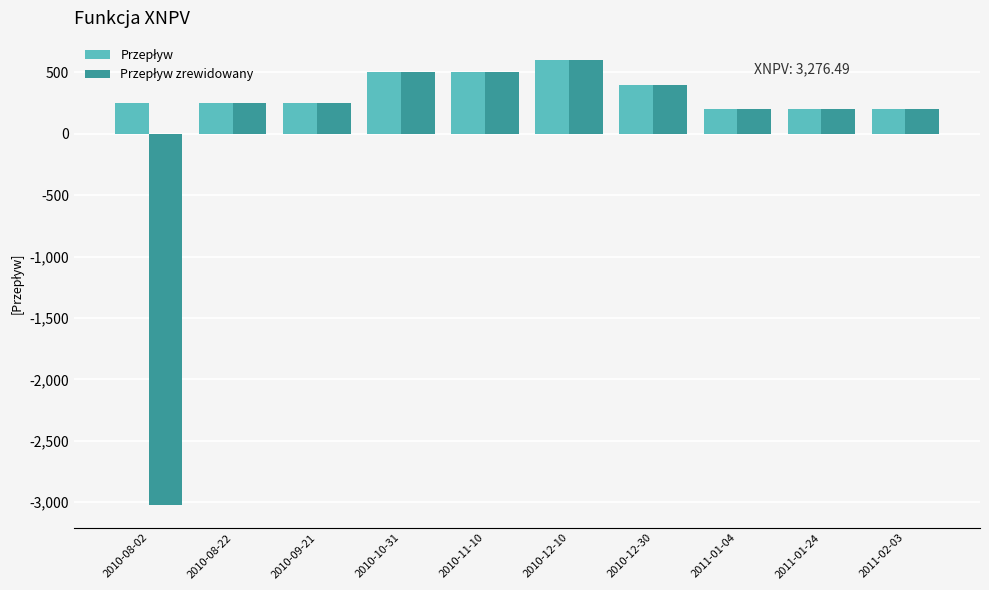

Which category has the highest value across all series?

2010-12-10